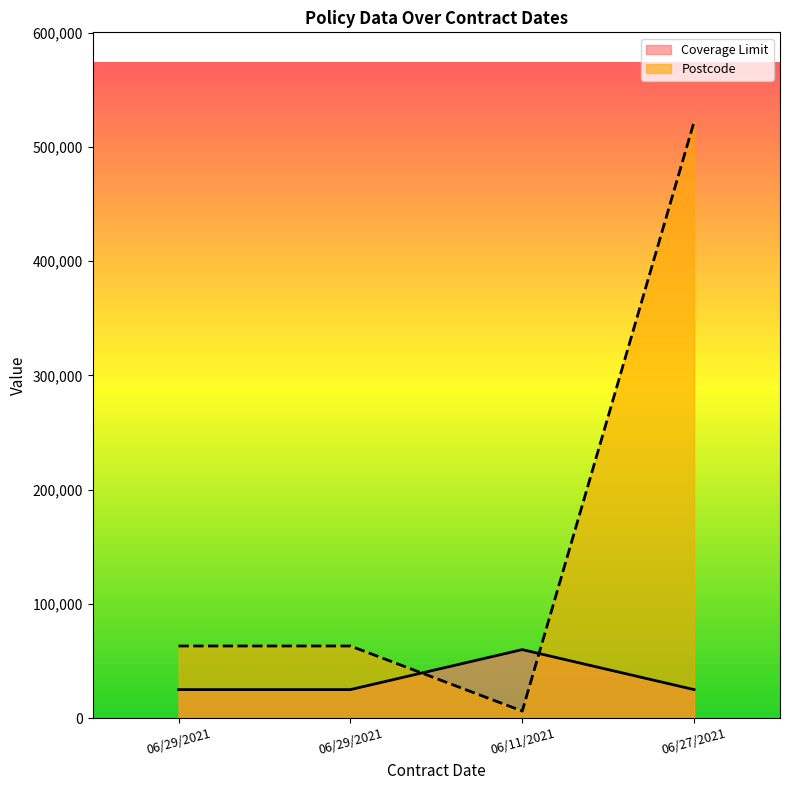

What is the spread (max minus min) of values at 06/27/2021?

497006